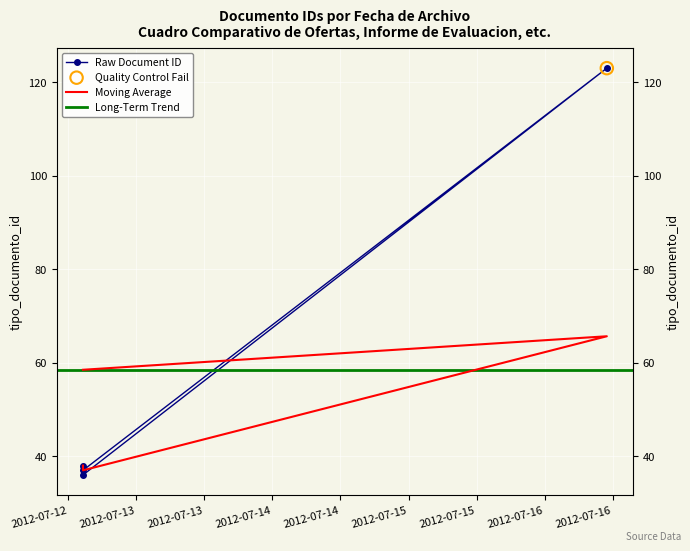

What is the ratio of the value at 2012-07-12 14:35:59 to the value at 2012-07-16 10:57:33?

0.3